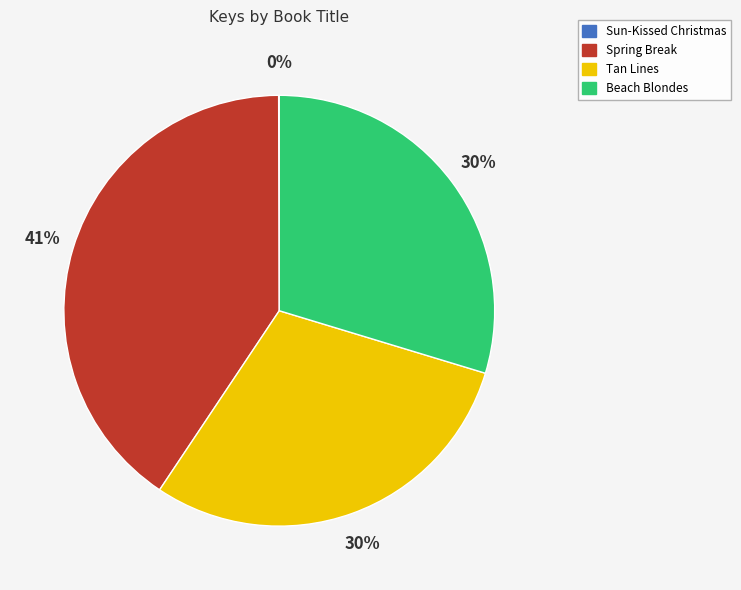

What is the largest slice in the pie chart?

Spring Break